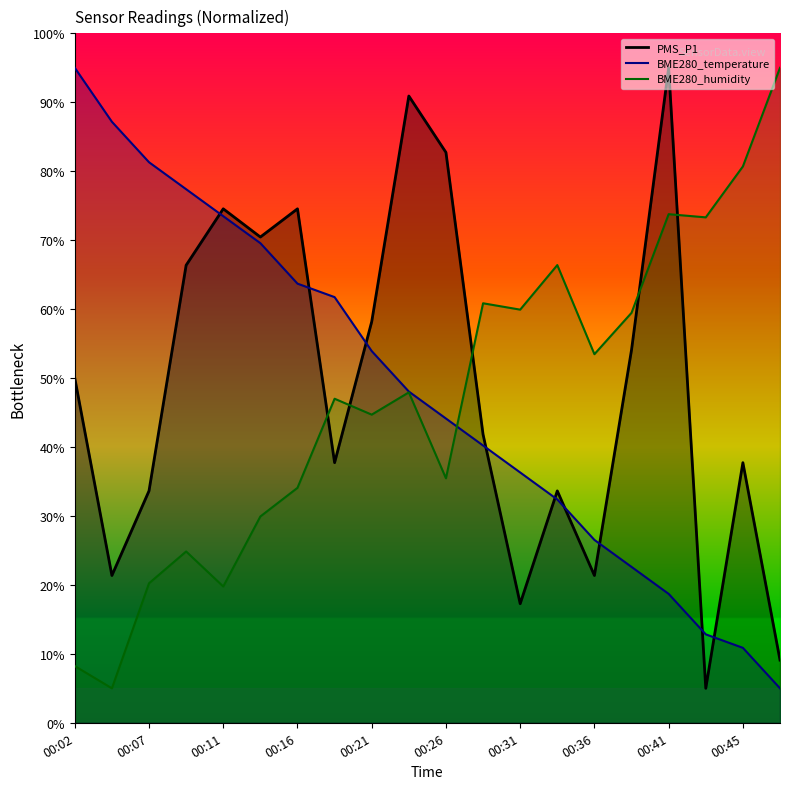

How many series are shown in this chart?

3